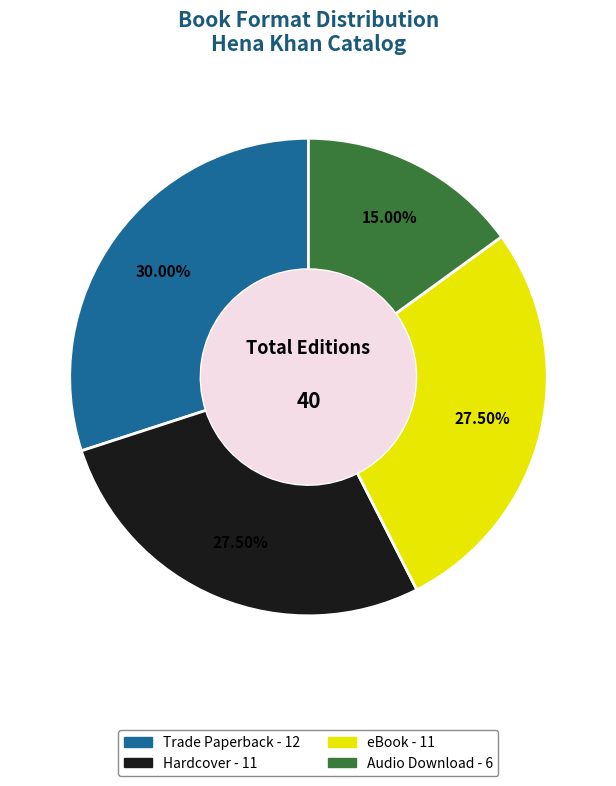

What is the smallest slice in the pie chart?

Audio Download